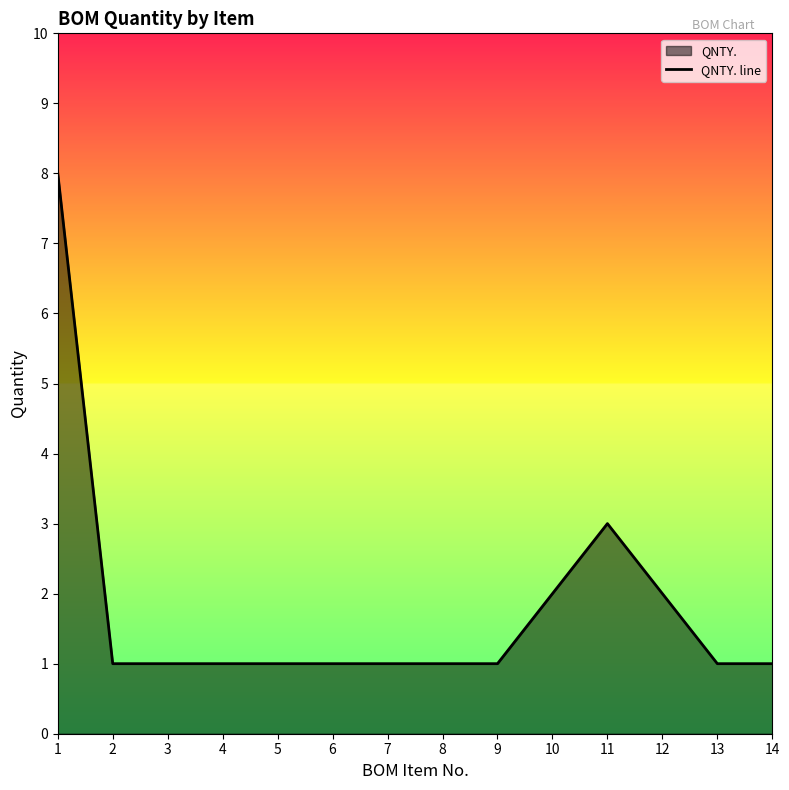

Reading right to left, extract all data points from this chart.

1	1	2	3	2	1	1	1	1	1	1	1	1	8